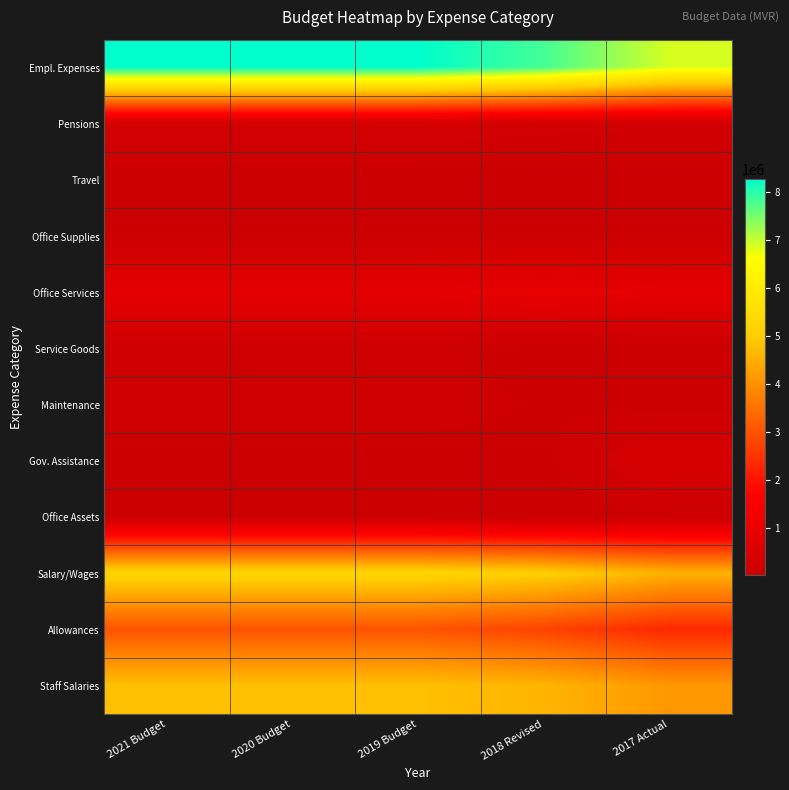

Reading left to right, transcribe all the data shown in this chart.

Empl. Expenses: 2021 Budget=8268616	2020 Budget=8268616	2019 Budget=8268616	2018 Revised=7822884	2017 Actual=6867849
Pensions: 2021 Budget=334715	2020 Budget=334715	2019 Budget=334715	2018 Revised=278468	2017 Actual=246117
Travel: 2021 Budget=13000	2020 Budget=13000	2019 Budget=13000	2018 Revised=11500	2017 Actual=11500
Office Supplies: 2021 Budget=56220	2020 Budget=56220	2019 Budget=56220	2018 Revised=53922	2017 Actual=64300
Office Services: 2021 Budget=842200	2020 Budget=842200	2019 Budget=842200	2018 Revised=953500	2017 Actual=859101
Service Goods: 2021 Budget=139200	2020 Budget=139200	2019 Budget=139200	2018 Revised=35000	2017 Actual=35000
Maintenance: 2021 Budget=150000	2020 Budget=150000	2019 Budget=150000	2018 Revised=81914	2017 Actual=58088
Gov. Assistance: 2021 Budget=36000	2020 Budget=36000	2019 Budget=36000	2018 Revised=53905	2017 Actual=413028
Office Assets: 2021 Budget=81000	2020 Budget=81000	2019 Budget=81000	2018 Revised=30000	2017 Actual=73866
Salary/Wages: 2021 Budget=5259804	2020 Budget=5259804	2019 Budget=5259804	2018 Revised=5080430	2017 Actual=4555636
Allowances: 2021 Budget=3008812	2020 Budget=3008812	2019 Budget=3008812	2018 Revised=2742454	2017 Actual=2312213
Staff Salaries: 2021 Budget=4781640	2020 Budget=4781640	2019 Budget=4781640	2018 Revised=4593291	2017 Actual=4116618